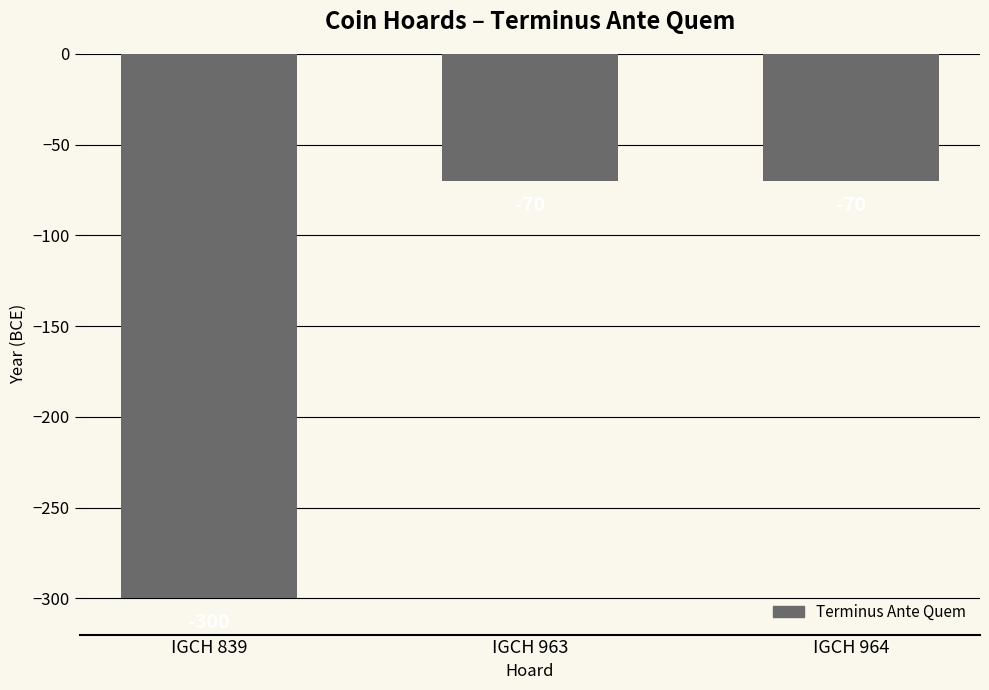

What is the difference between the maximum and minimum values?

230